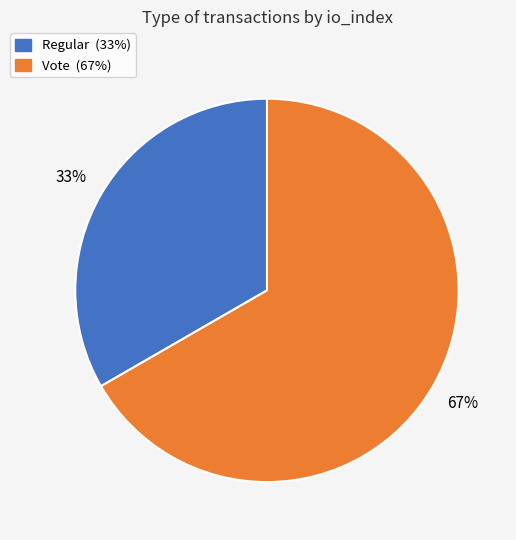

The Regular slice represents 42% of the pie. True or false?

False